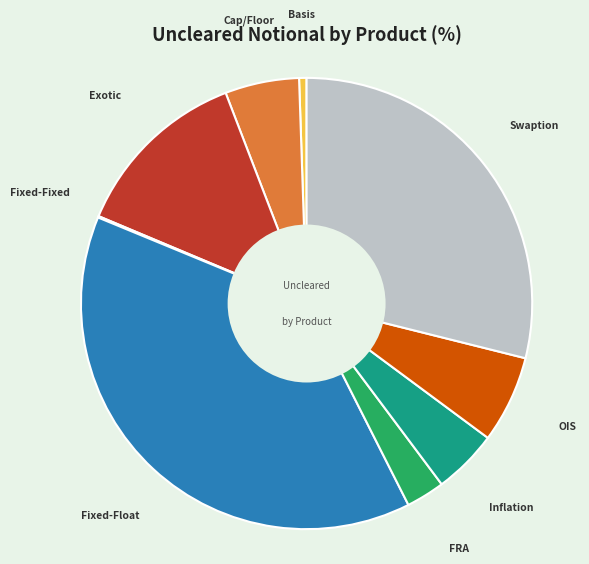

Is it true that Exotic is 25% of the pie?

False